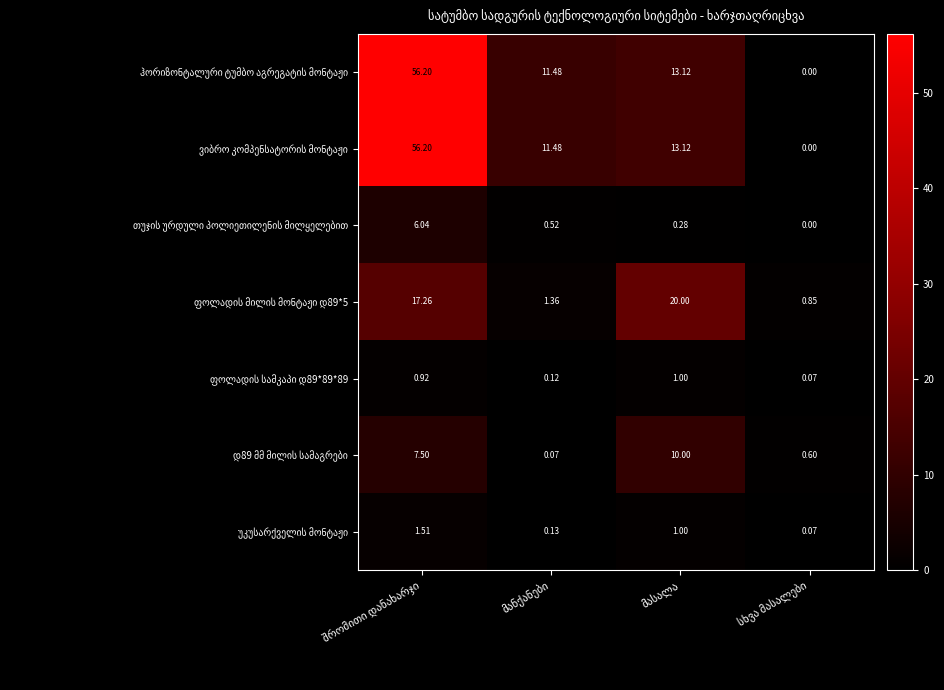

At სხვა მასალები, list the series in order from largest to smallest.

ფოლადის მილის მონტაჟი დ89*5, დ89 მმ მილის სამაგრები, ფოლადის სამკაპი დ89*89*89, უკუსარქველის მონტაჟი, ჰორიზონტალური ტუმბო აგრეგატის მონტაჟი, ვიბრო კომპენსატორის მონტაჟი, თუჯის ურდული პოლიეთილენის მილყელებით